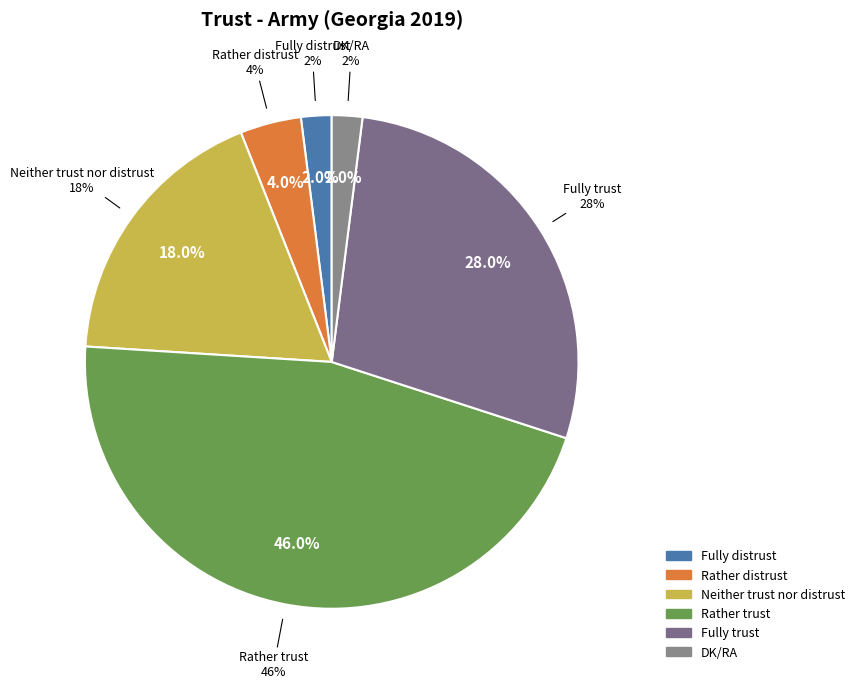

Rank the categories by value from lowest to highest.

Fully distrust, DK/RA, Rather distrust, Neither trust nor distrust, Fully trust, Rather trust